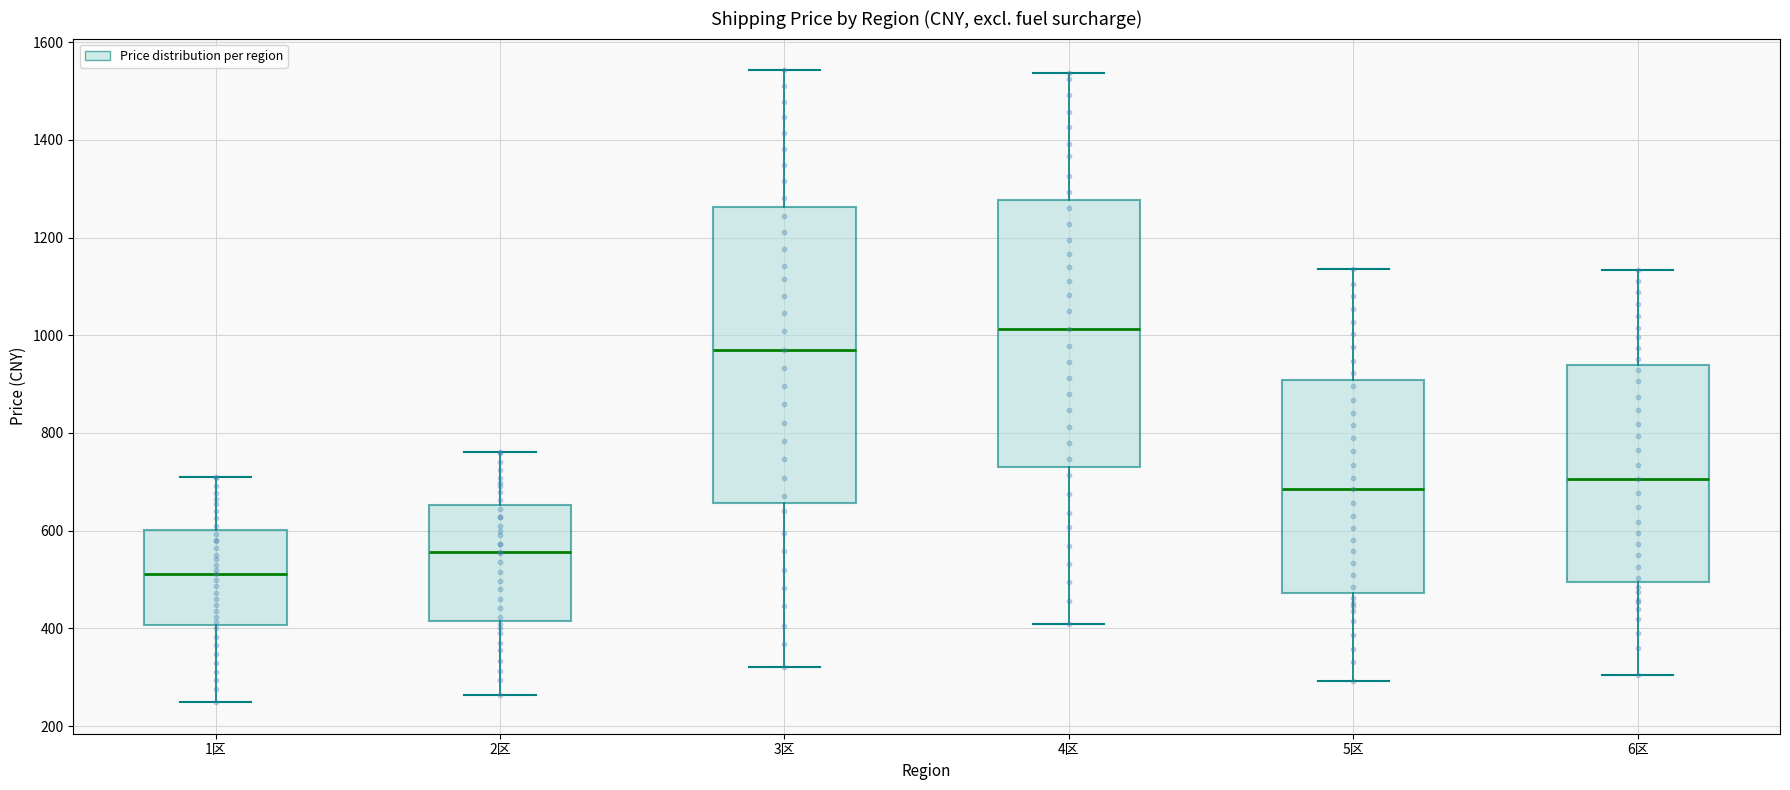

Comparing the boxes themselves (not the whiskers), which one is the tallest?

3区